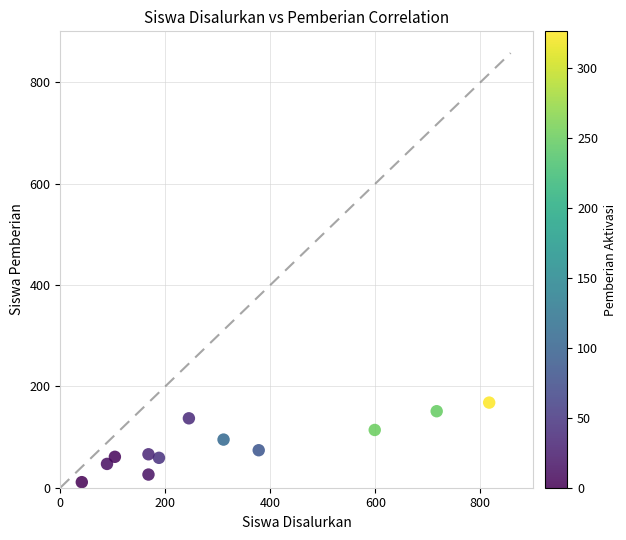

What is the range of Y values (max minus min)?

157